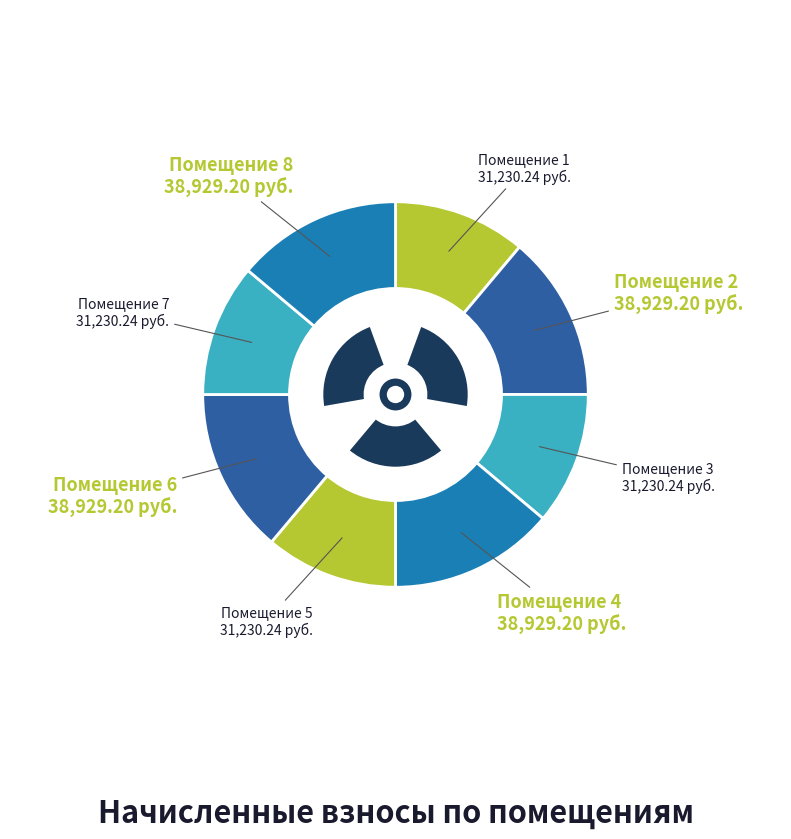

Count the number of slices in the pie.

8